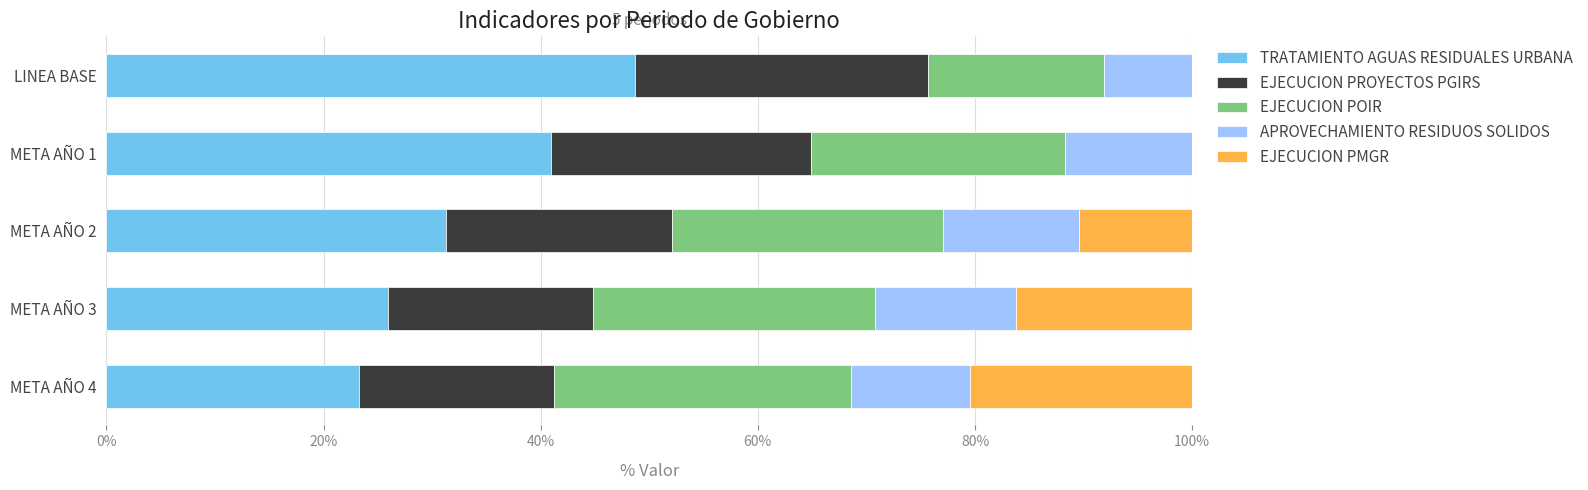

Which series has the widest spread of values?

TRATAMIENTO AGUAS RESIDUALES URBANA